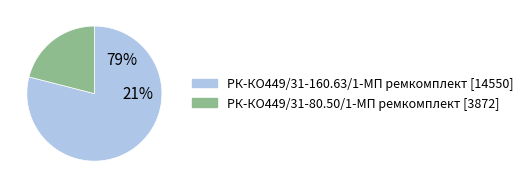

What portion of the pie excludes РК-КО449/31-160.63/1-МП ремкомплект?

21.0%